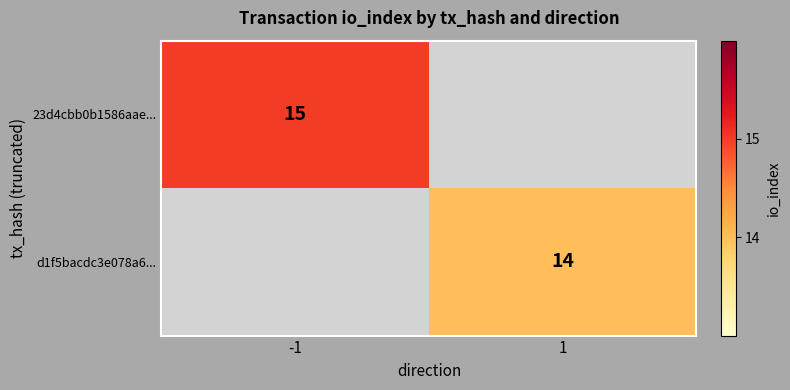

The d1f5bacdc3e078a6... series shows 14 at 1. True or false?

True